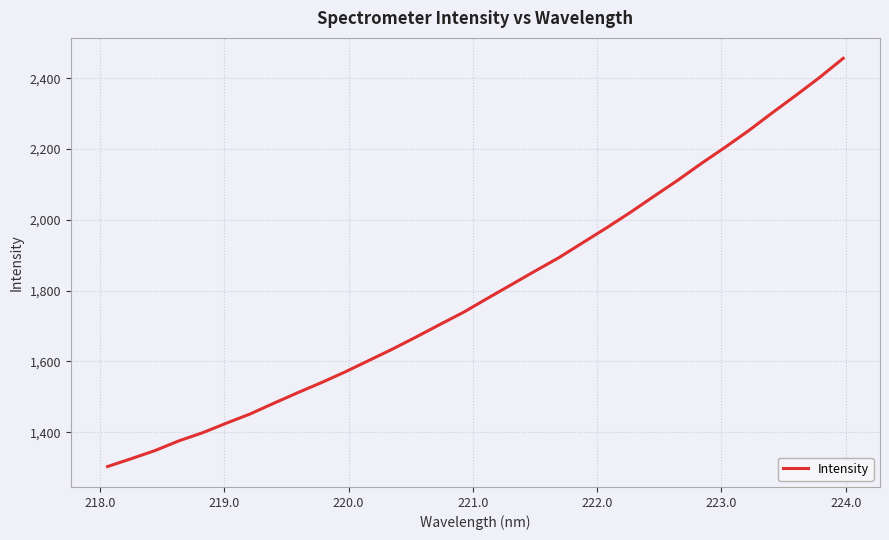

What is the smallest value displayed?

1303.1